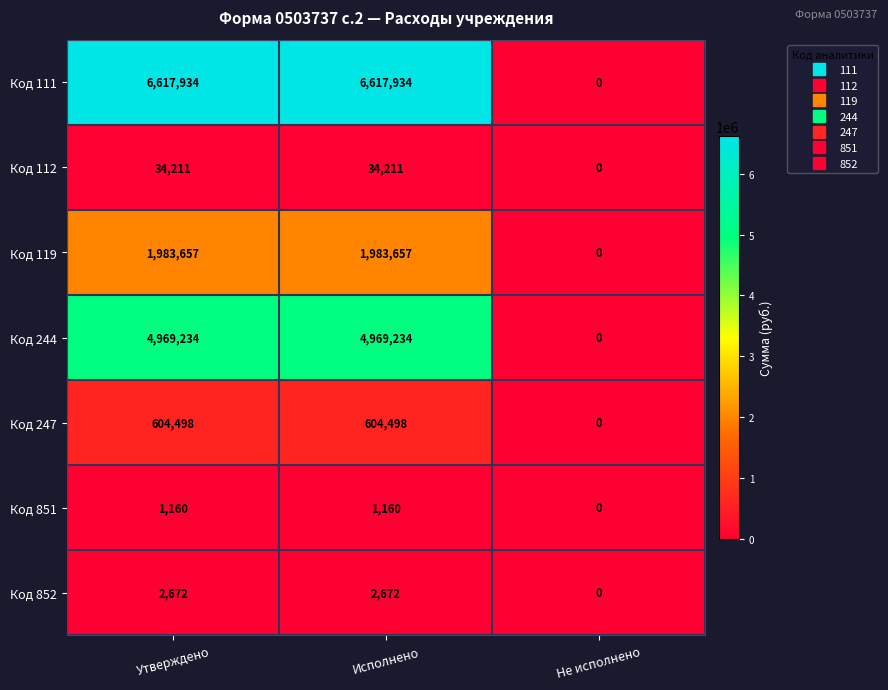

Count the number of categories in the chart.

3